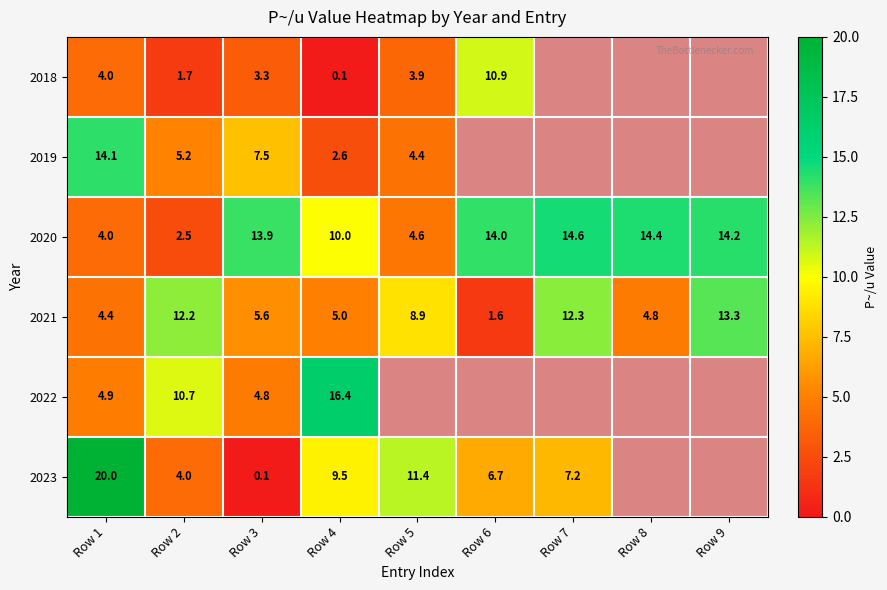

Between Row 1 and Row 8, which is larger?

Row 1